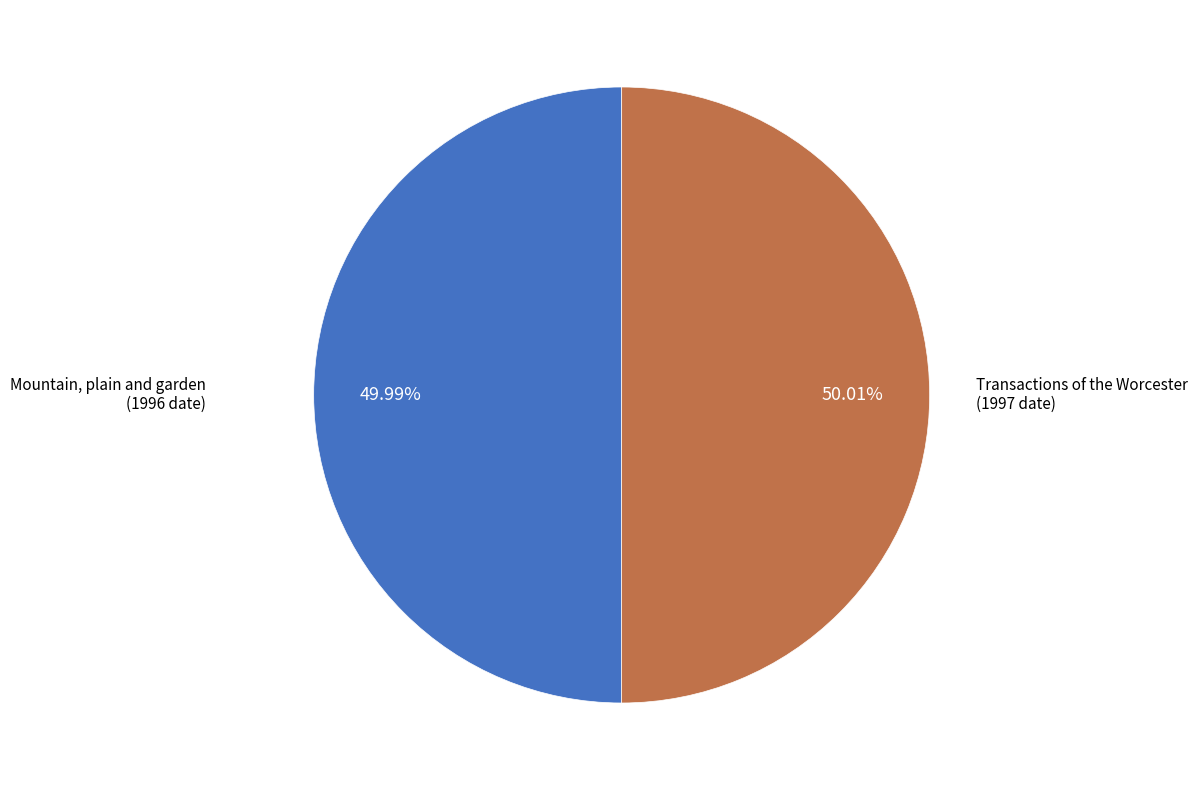

Does any single category account for the majority?

Yes